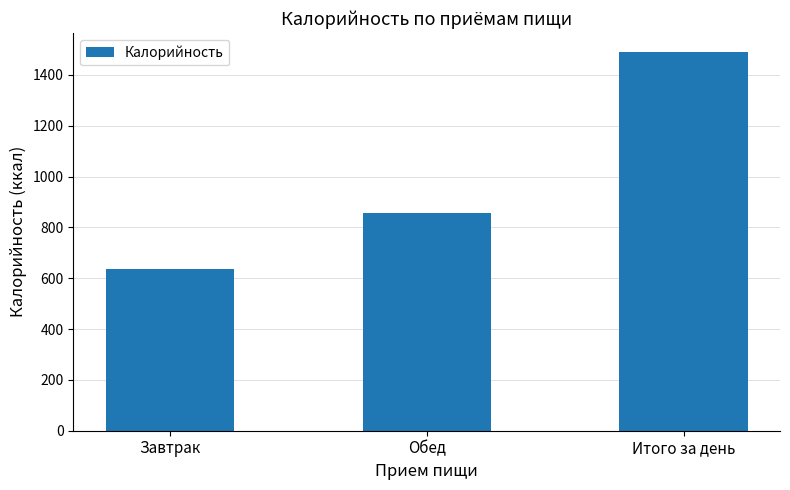

What is the difference between the values at Завтрак and Итого за день?

855.9